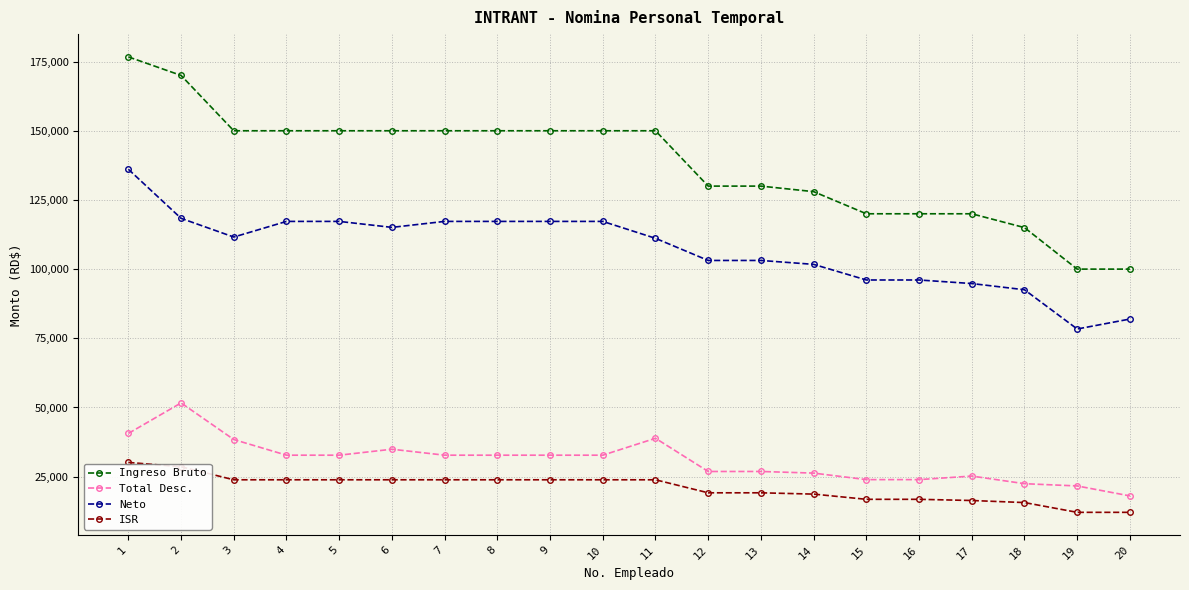

How many values in the Neto series are below 111590?

10